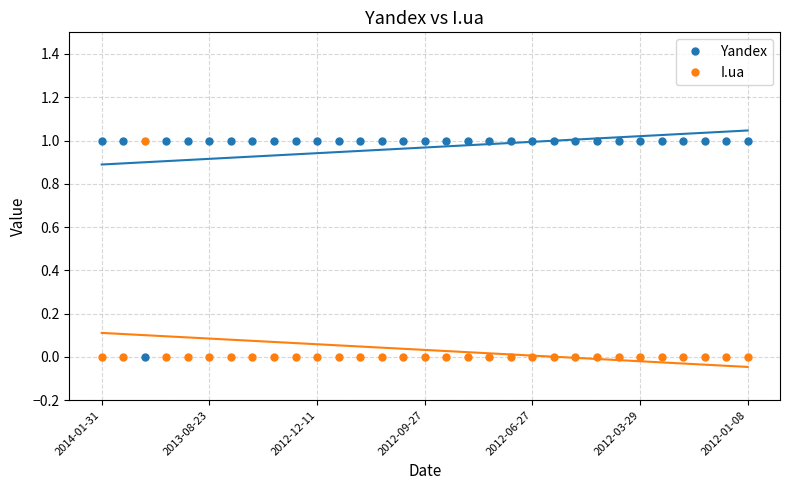

True or false: I.ua and Yandex intersect in this chart.

True